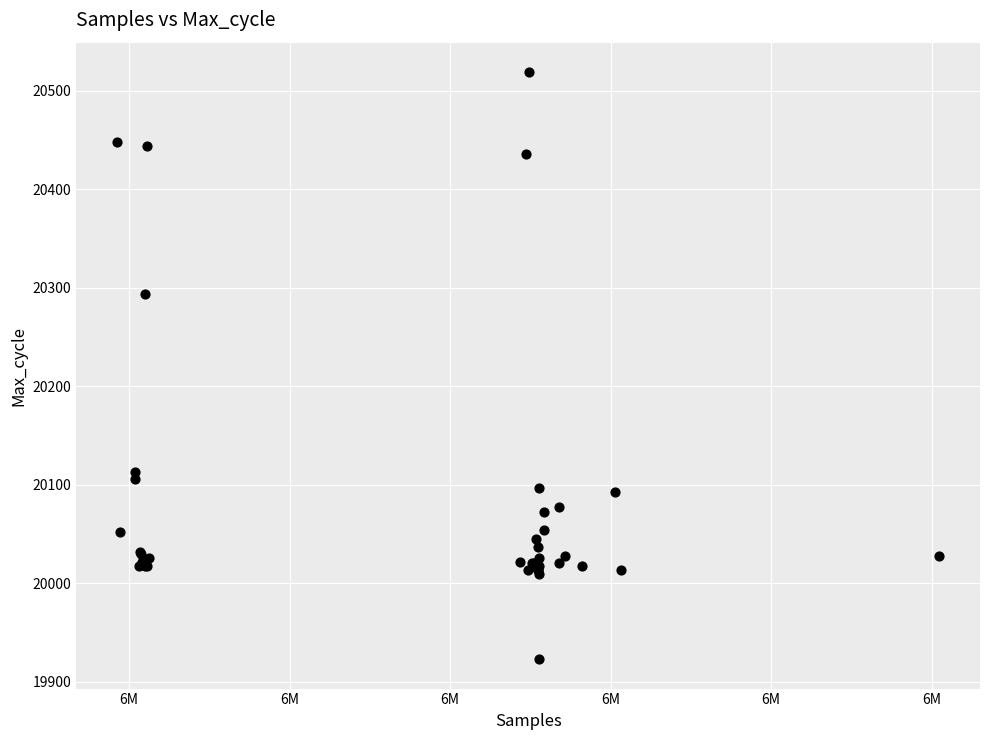

What Y value in the scatter plot is closest to 20221?

20294